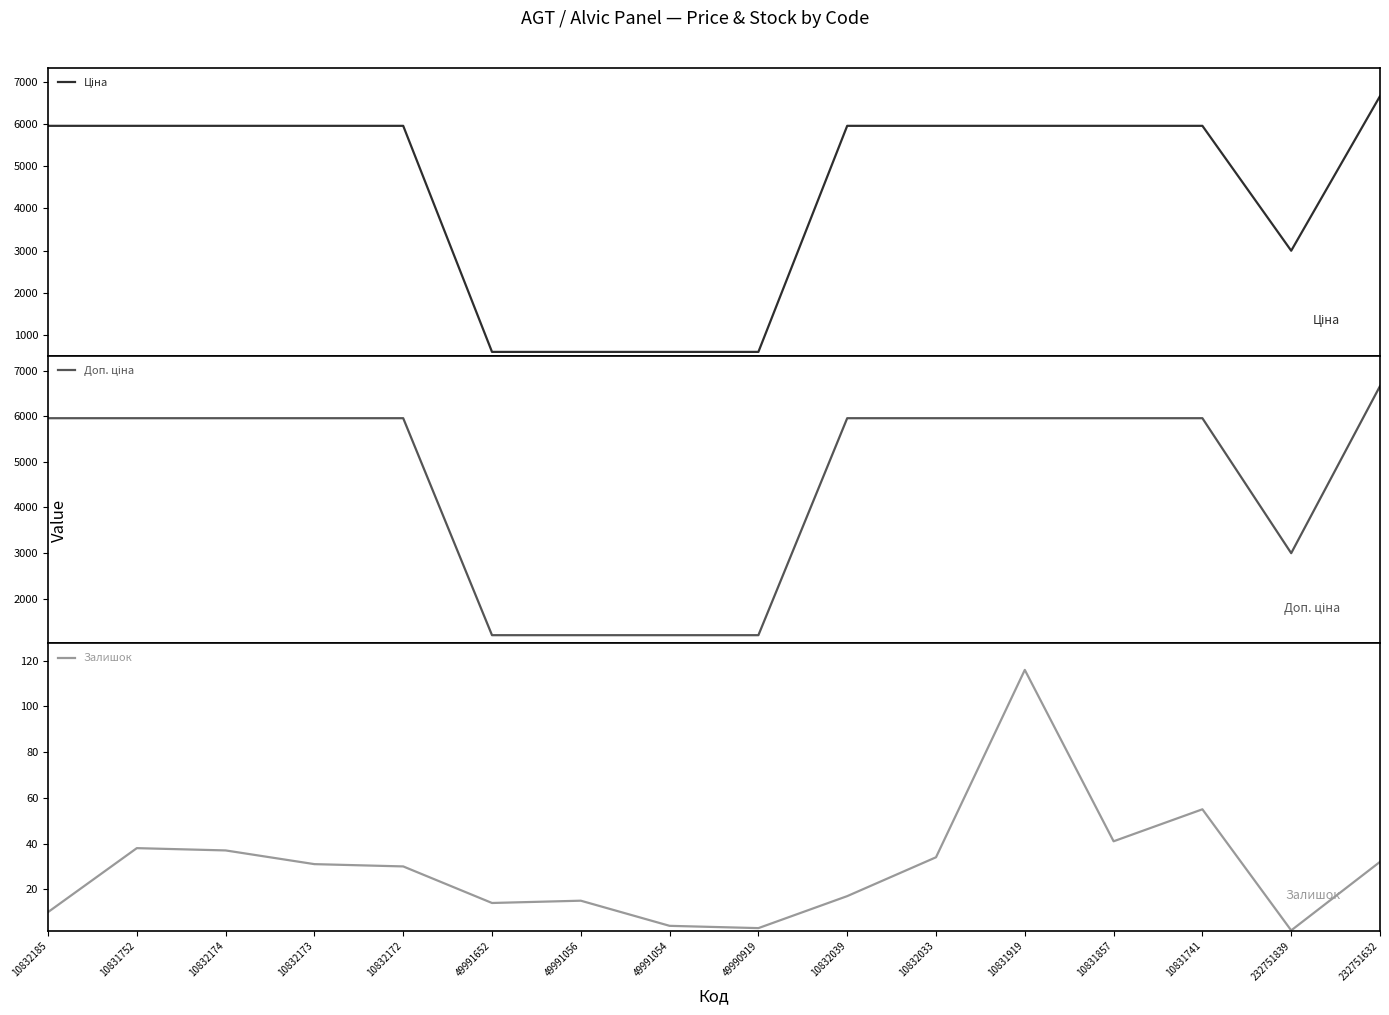

At which label does Доп. ціна first exceed 5954?

10832185